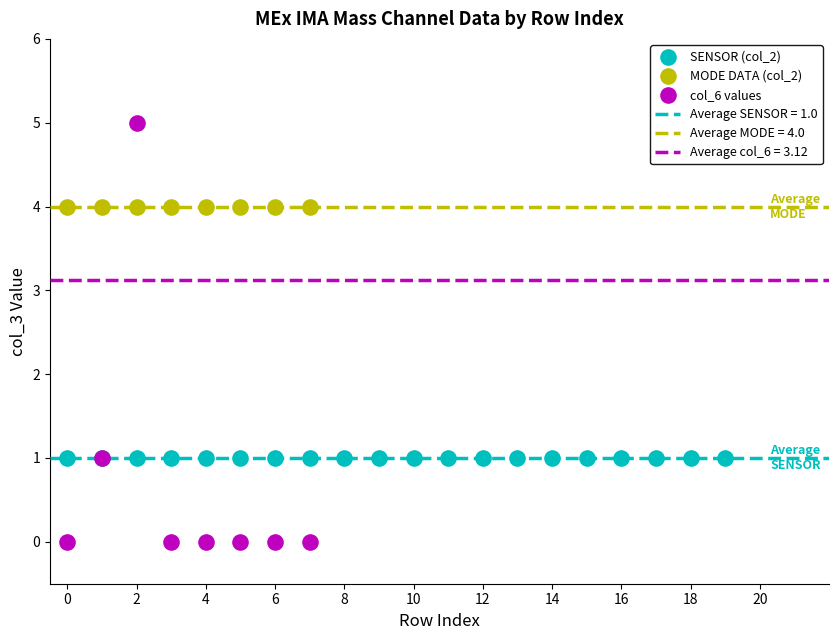

Which series contains the highest Y value?

col_6 values